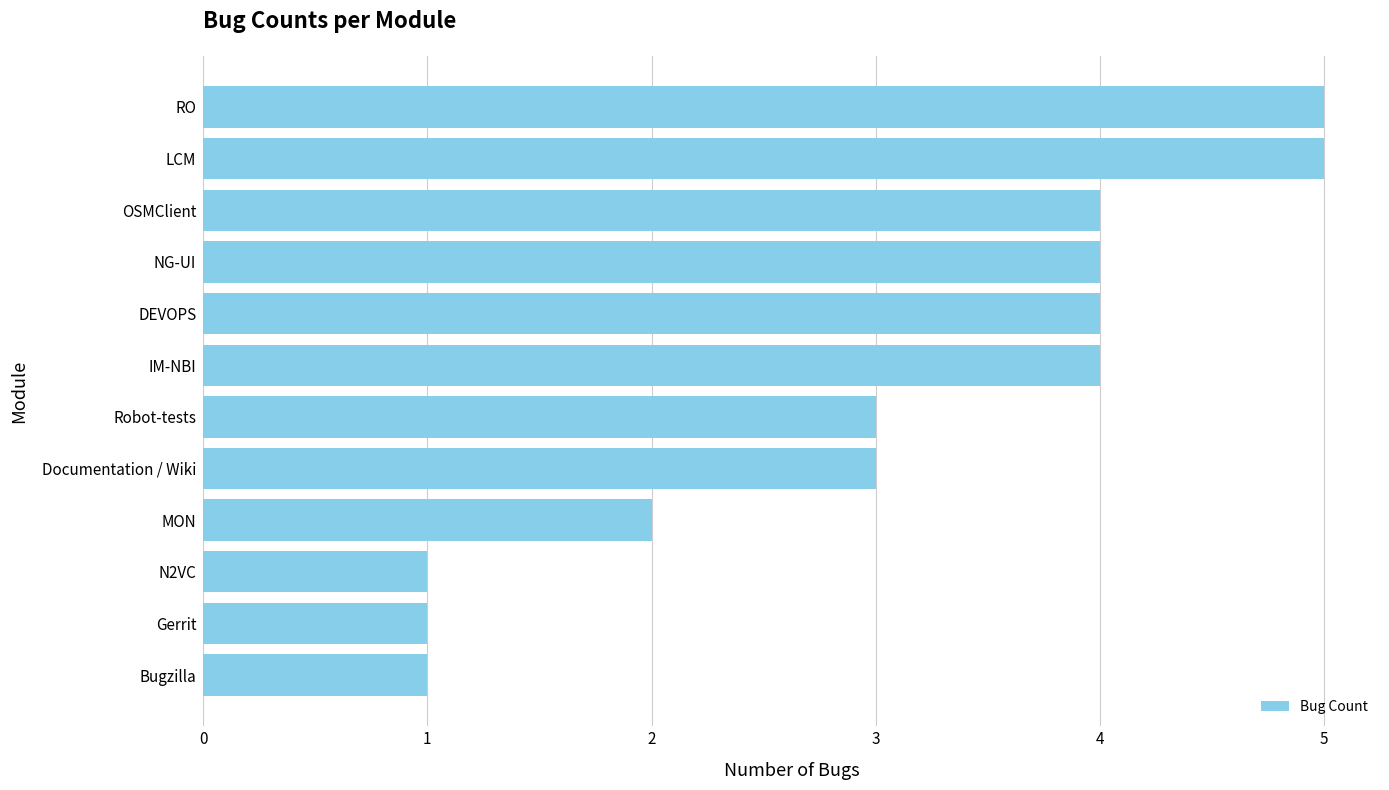

True or false: the data shows 4 at IM-NBI.

True